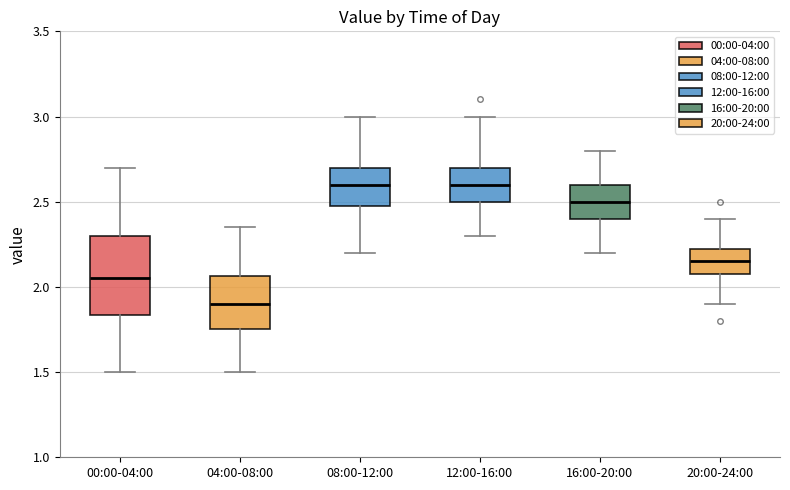

Where does the lower whisker of the box for 20:00-24:00 end on the y-axis? The values are not printed on the chart, so give them approximately, as read against the axis.

1.90